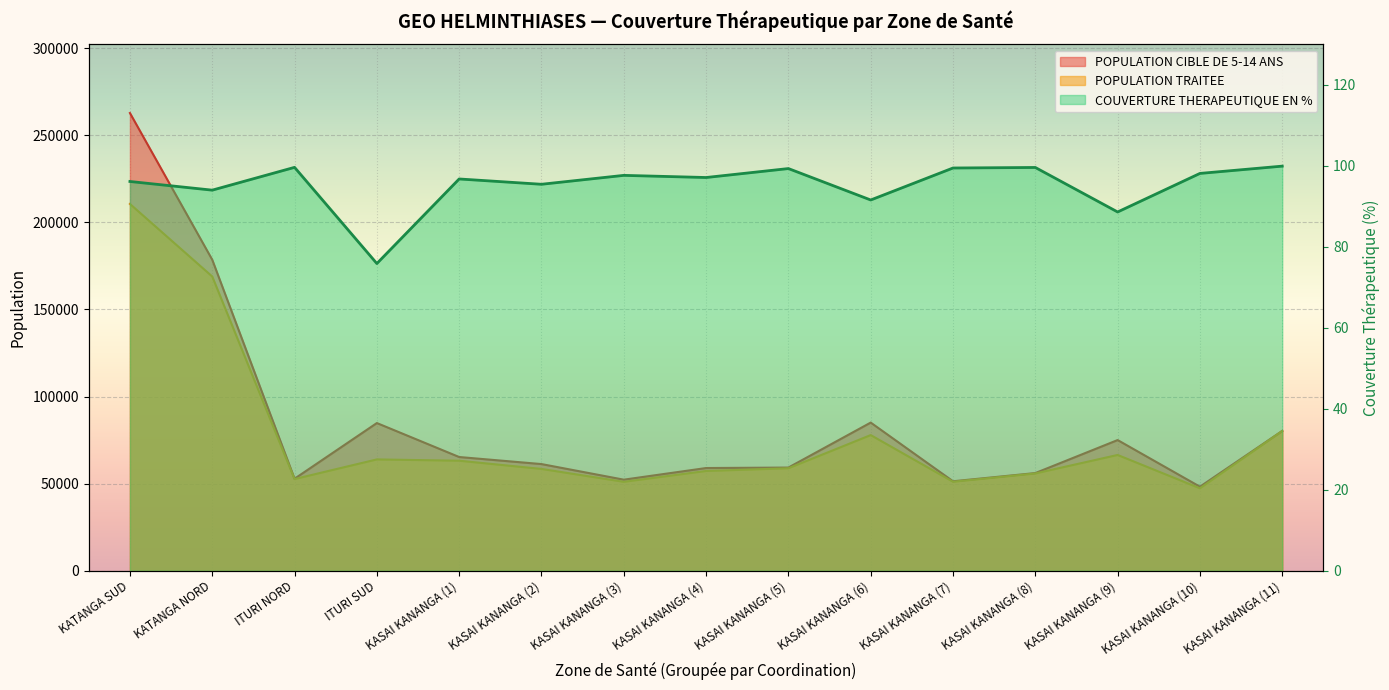

How many categories are shown in the chart?

15